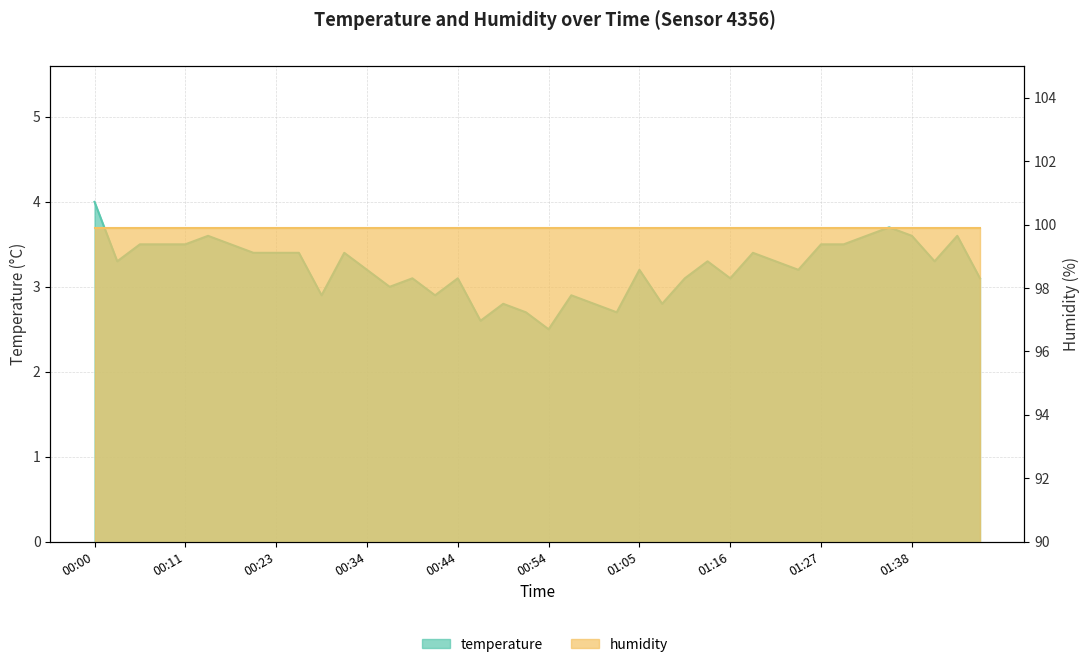

Rank the categories by value from highest to lowest.

00:00, 01:36, 00:14, 01:33, 01:38, 01:43, 00:06, 00:09, 00:11, 00:17, 01:27, 01:30, 00:20, 00:23, 00:25, 00:31, 01:19, 00:03, 01:13, 01:22, 01:41, 00:34, 01:05, 01:24, 00:39, 00:44, 01:10, 01:16, 01:46, 00:37, 00:28, 00:42, 00:57, 00:49, 00:59, 01:08, 00:52, 01:02, 00:47, 00:54